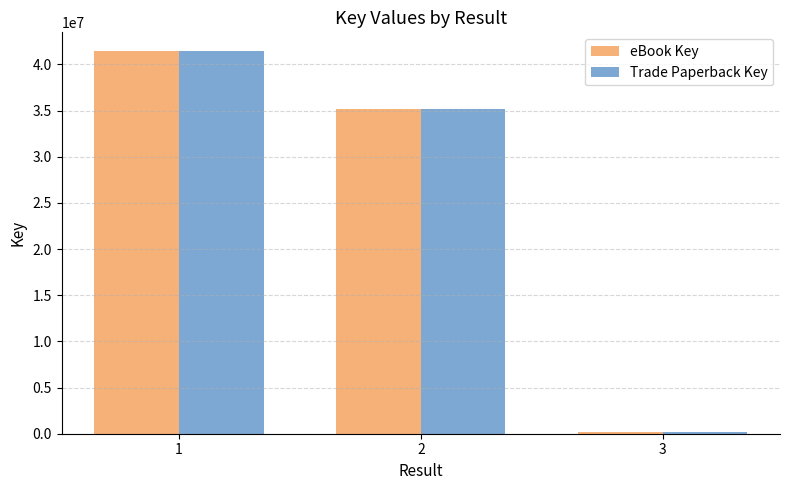

List the labels in order of eBook Key value, largest first.

1, 2, 3